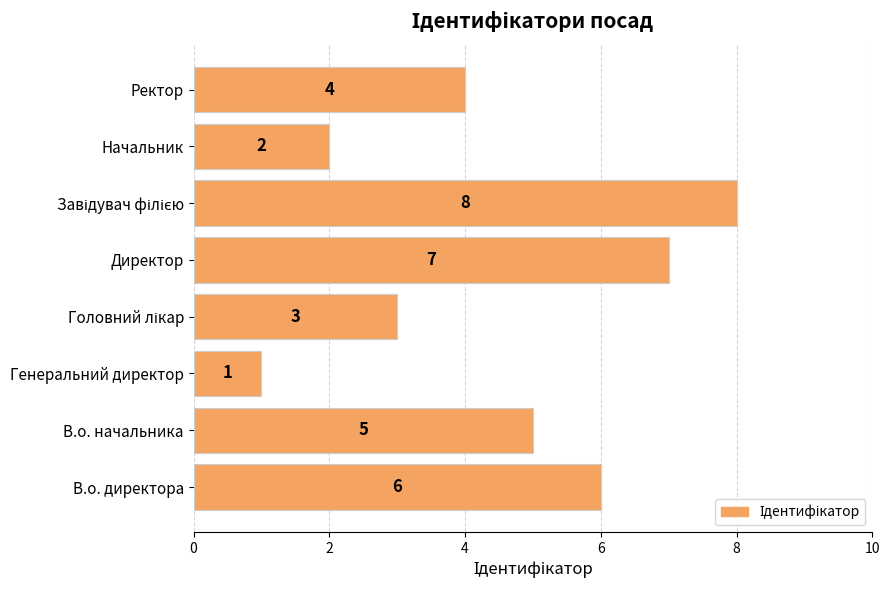

Which category has the lowest value across all series?

Генеральний директор